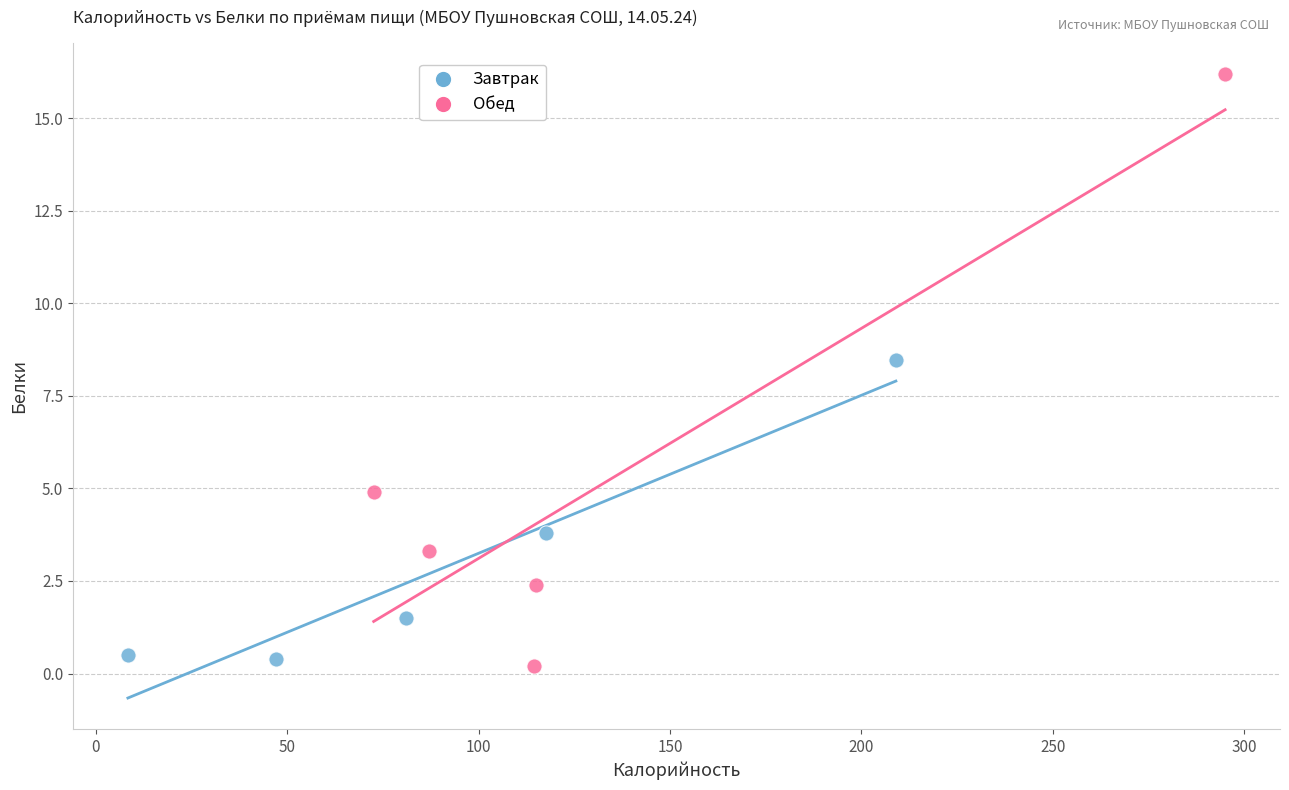

Which series has the widest spread of Y values?

Обед